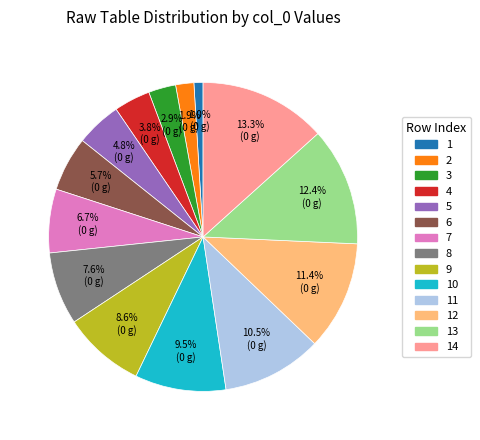

Is there any slice that represents more than half of the pie?

No